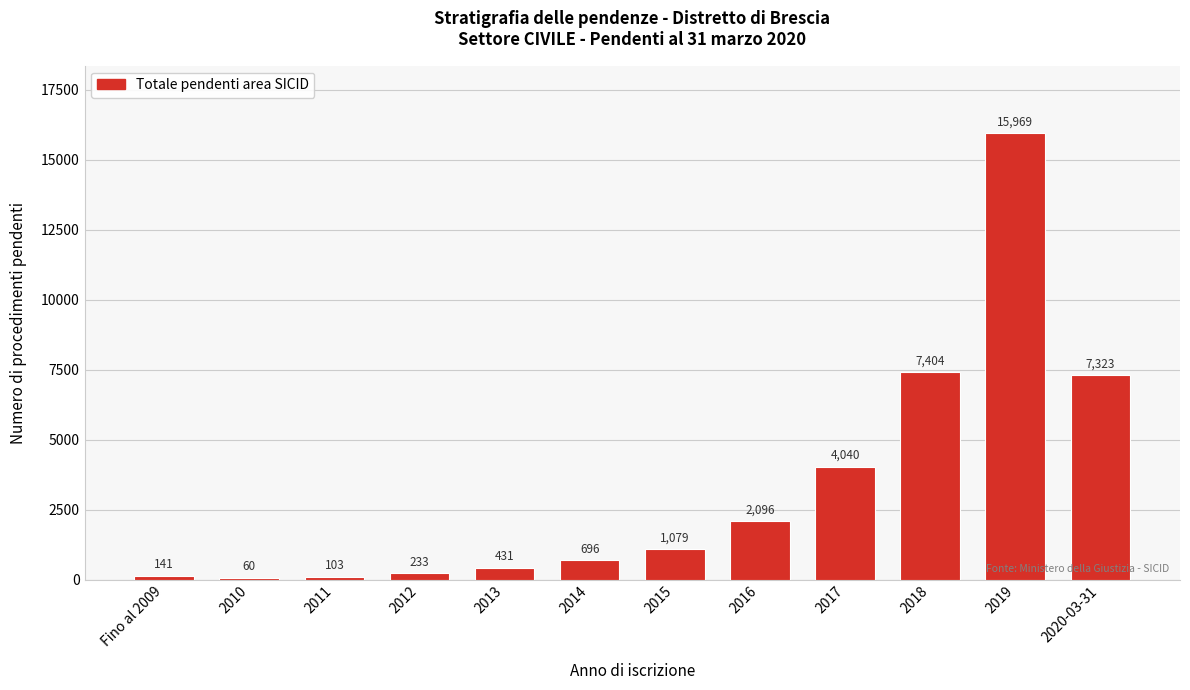

Reading right to left, extract all data points from this chart.

7323	15969	7404	4040	2096	1079	696	431	233	103	60	141